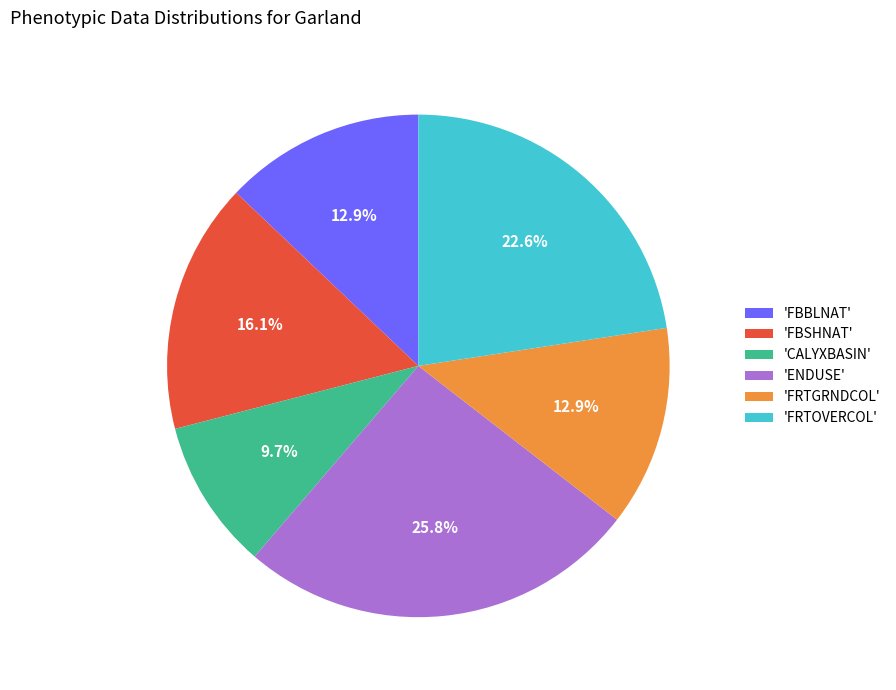

Is there a majority slice in this chart?

No